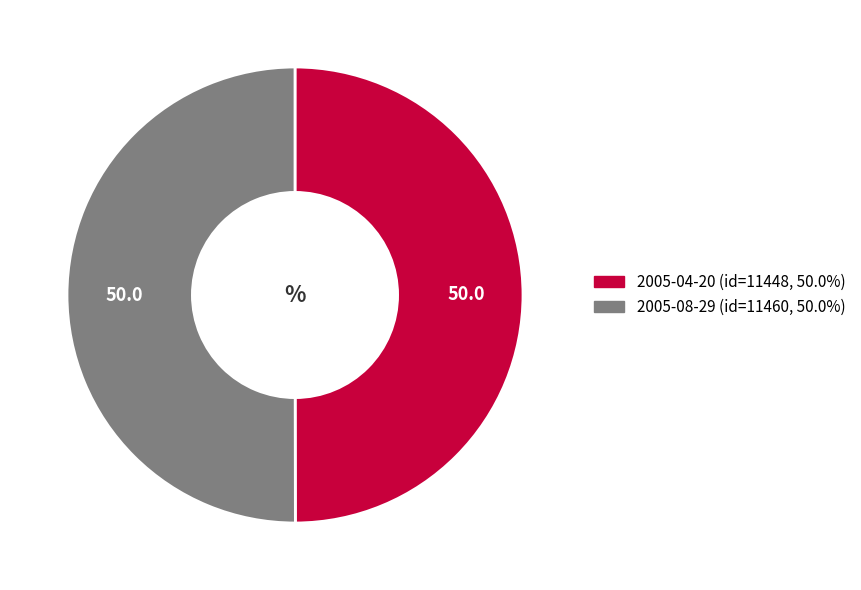

Approximately how many times larger is the value at 2005-04-20 compared to 2005-08-29?

1.0